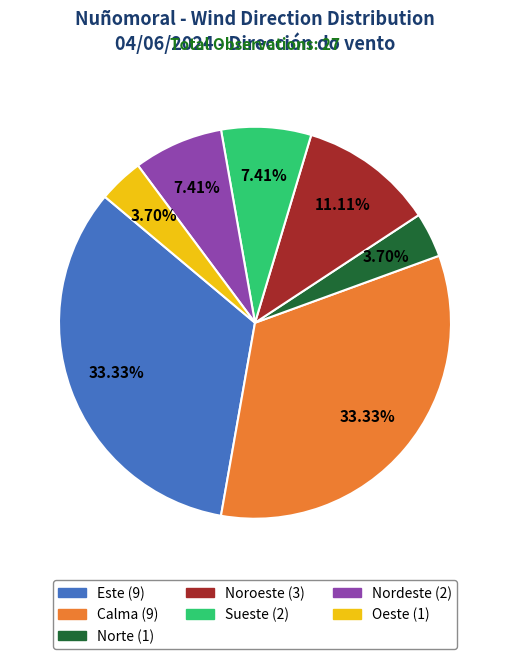

Is the sum of Norte and Sueste greater than half?

No